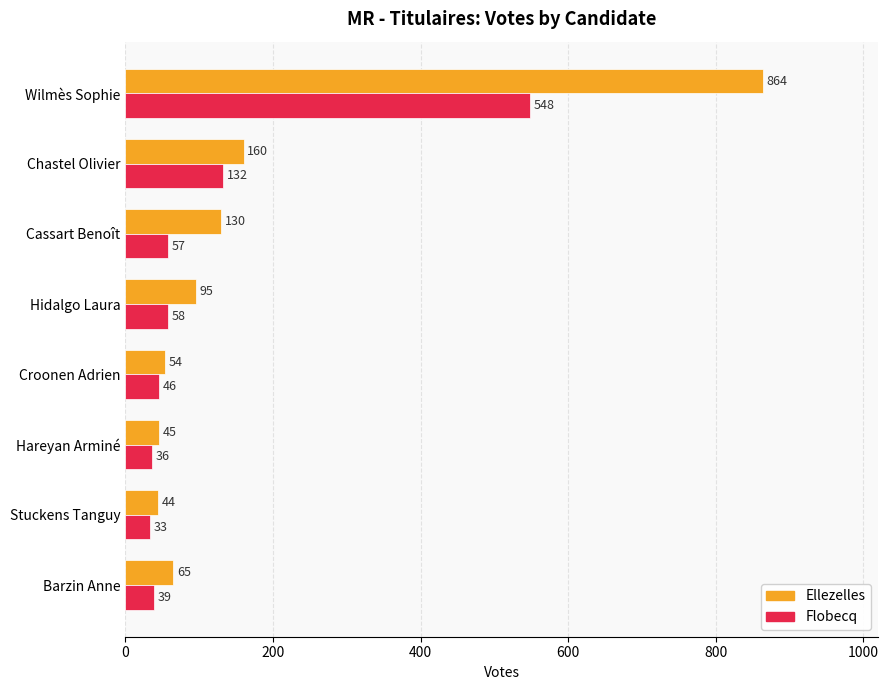

Which series has the largest total across all categories?

Ellezelles